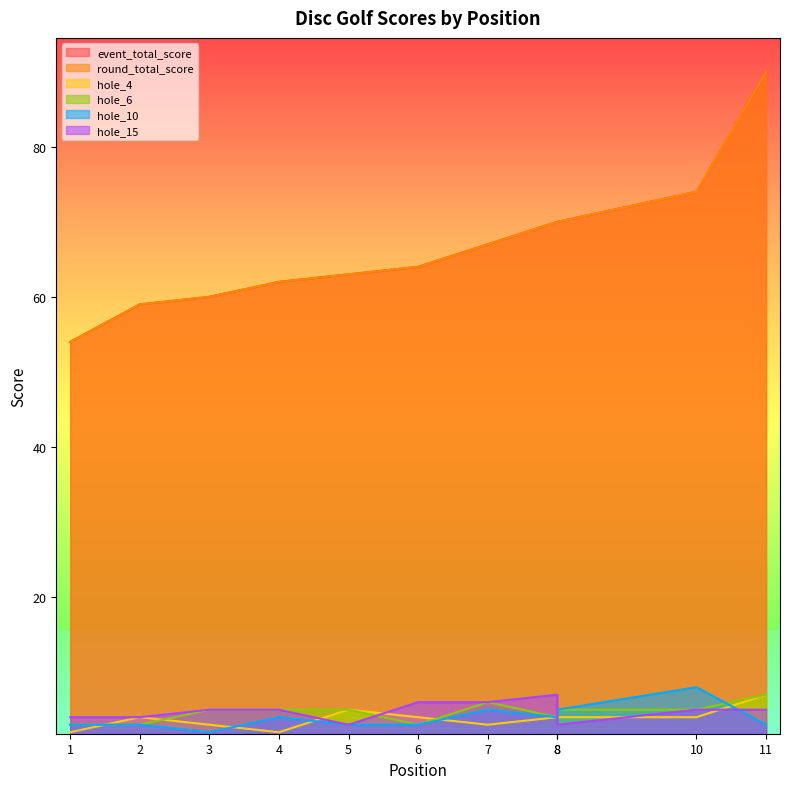

Reading left to right, list all the values displayed in this chart.

event_total_score: 54	59	60	62	63	64	67	70	70	74	90
round_total_score: 54	59	60	62	63	64	67	70	70	74	90
hole_4: 2	4	3	2	5	4	3	4	4	4	7
hole_6: 3	3	5	5	5	3	6	4	5	5	7
hole_10: 3	3	2	4	3	3	5	4	5	8	3
hole_15: 4	4	5	5	3	6	6	7	3	5	5